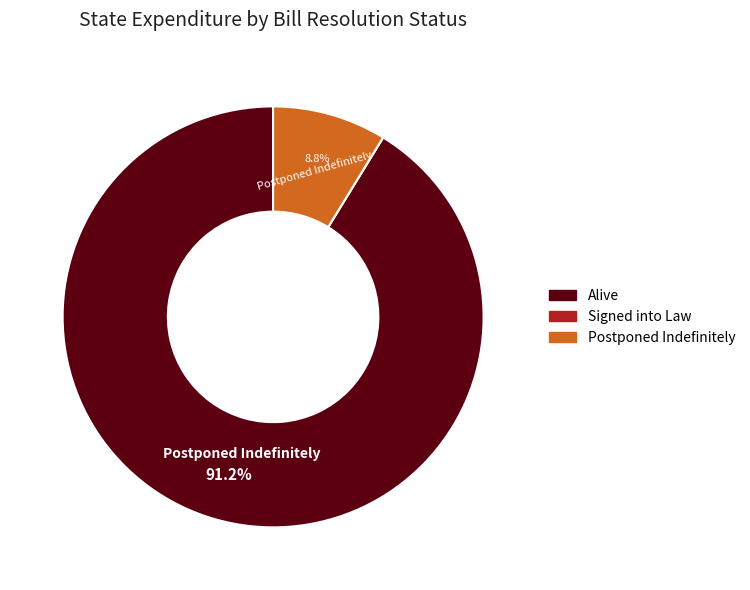

Does Alive represent more than half of the total?

Yes